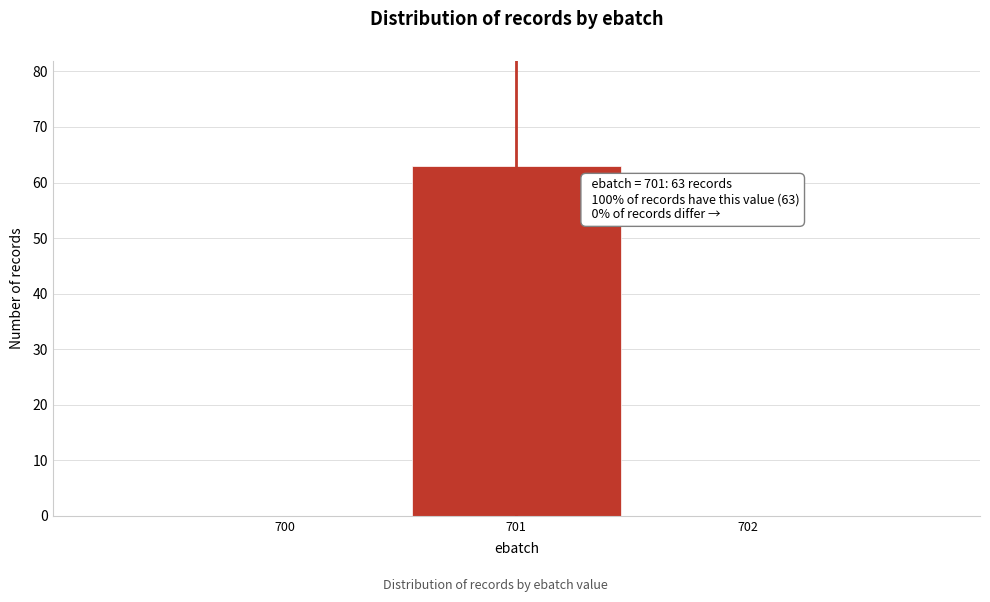

Over which range of the x-axis is the bar tallest?

700.5 to 701.5